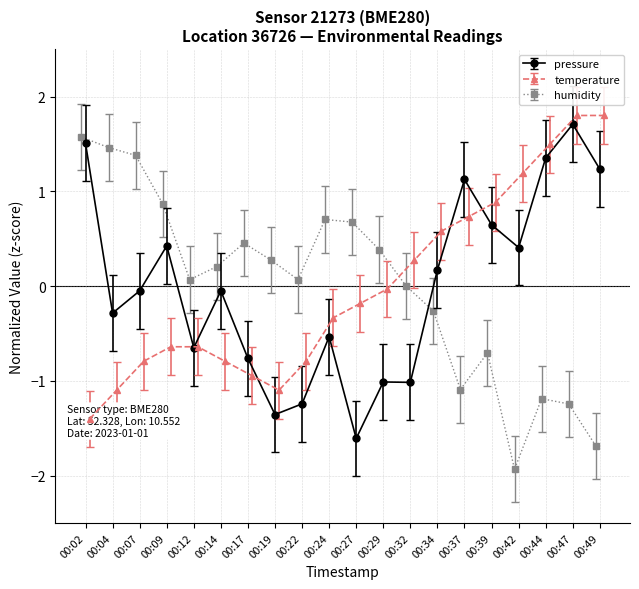

What value does the pressure series have at 00:19?

-1.4